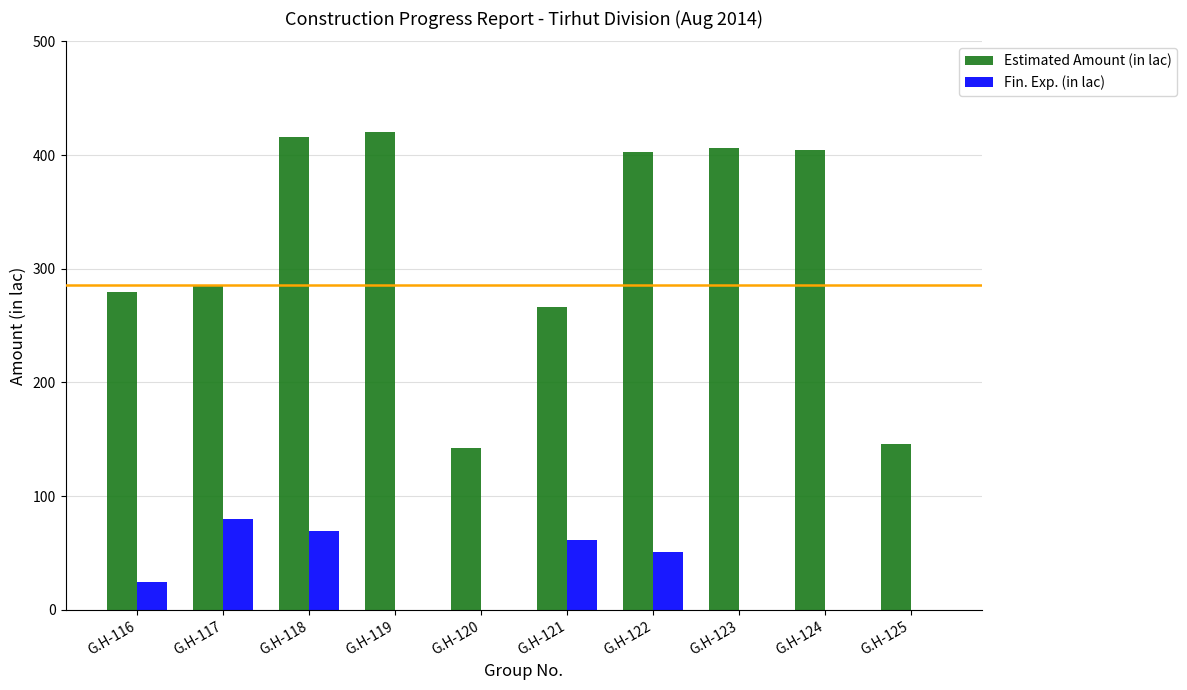

What is the difference between the Estimated Amount (in lac) values at G.H-118 and G.H-121?

149.4